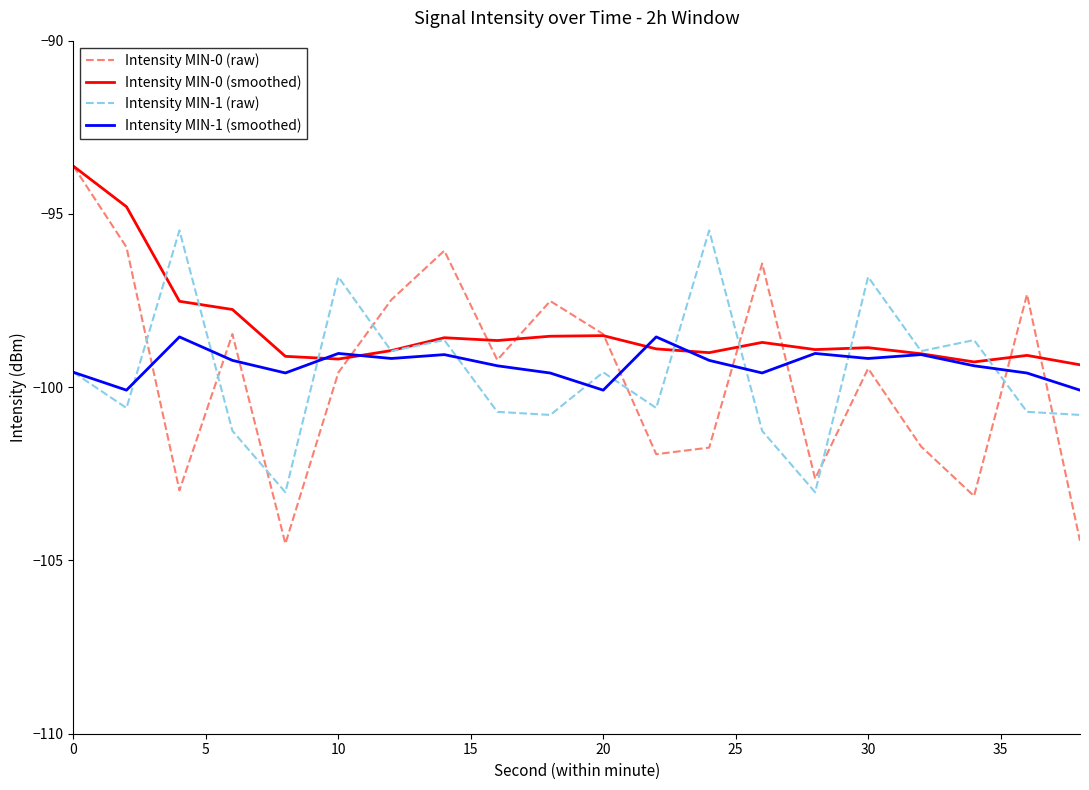

Which series has the largest total across all categories?

Intensity MIN-0 (smoothed)